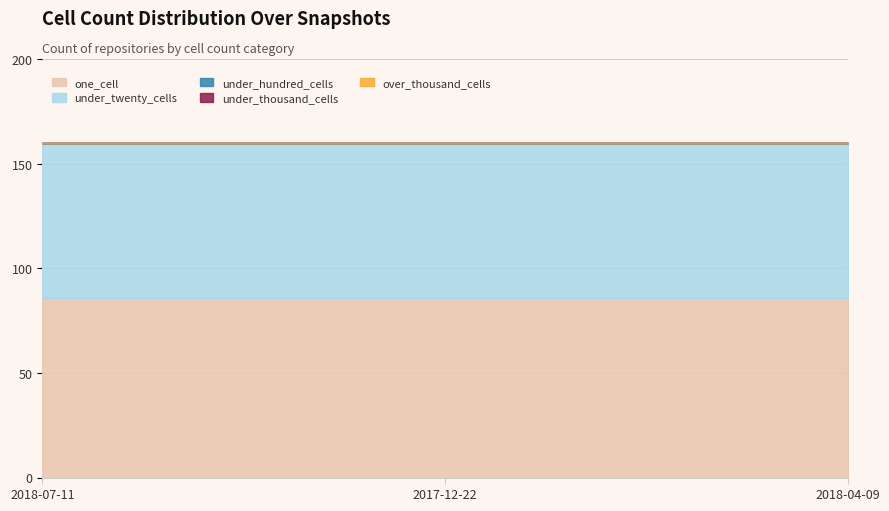

At which category is the sum across all series the highest?

2018-07-11